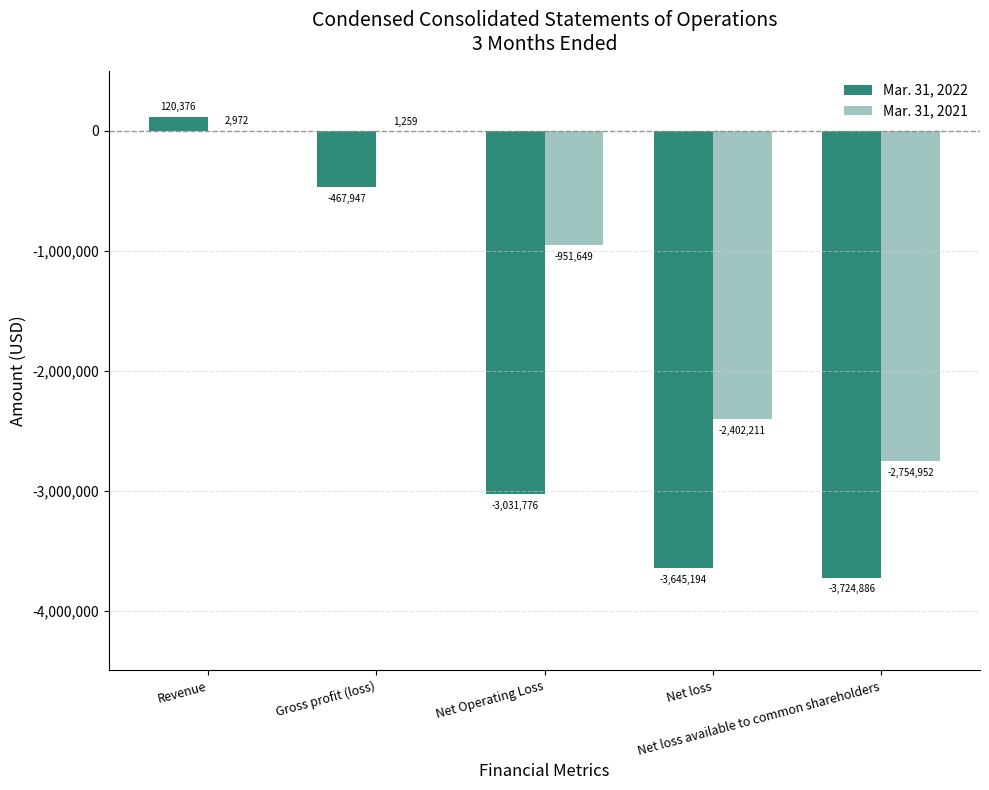

Reading left to right, list all the values displayed in this chart.

Mar. 31, 2022: Revenue=120376	Gross profit (loss)=-467947	Net Operating Loss=-3031776	Net loss=-3645194	Net loss available to common shareholders=-3724886
Mar. 31, 2021: Revenue=2972	Gross profit (loss)=1259	Net Operating Loss=-951649	Net loss=-2402211	Net loss available to common shareholders=-2754952